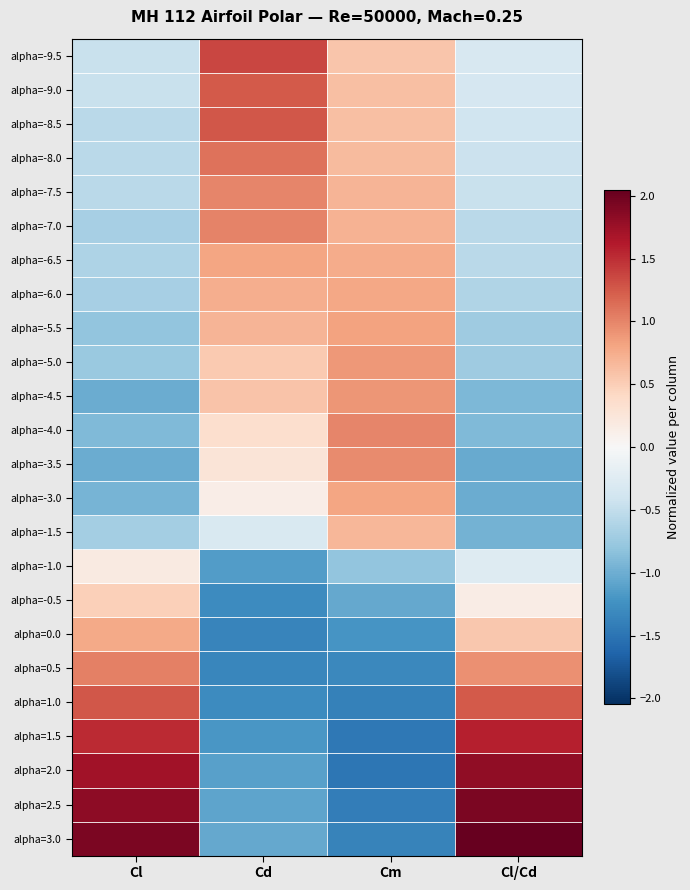

Which series has the widest spread of values?

alpha=3.0